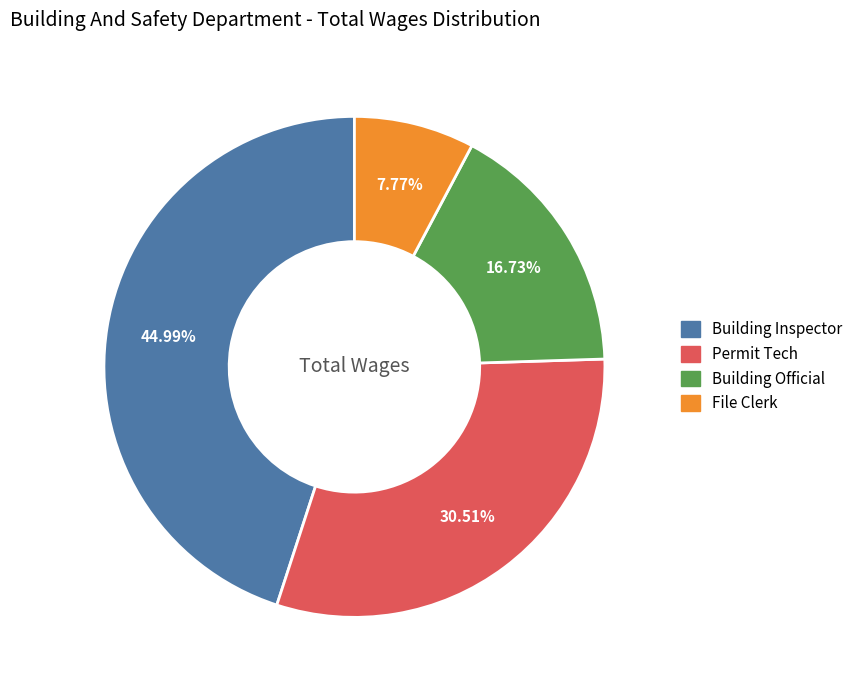

Approximately how many times larger is the value at Building Inspector compared to Building Official?

2.7